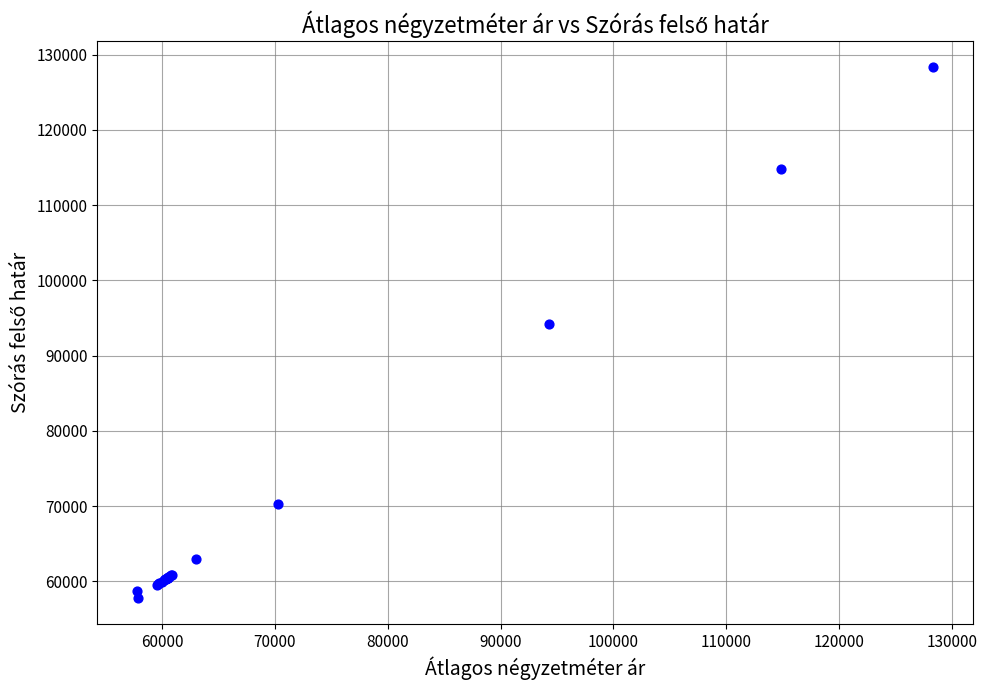

What Y value in the scatter plot is closest to 93086?

94272